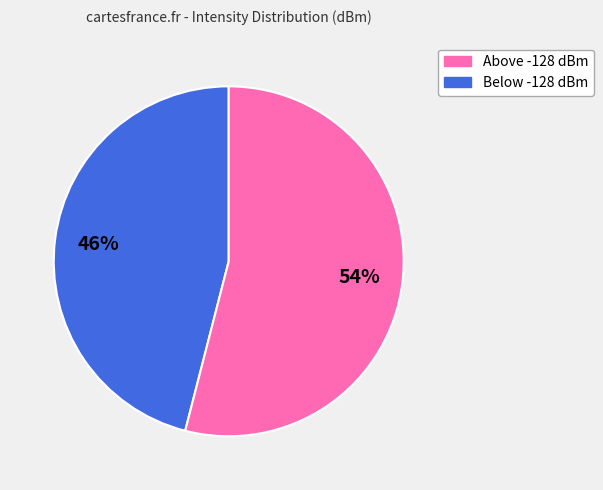

To the nearest percent, what is the average slice percentage?

50%